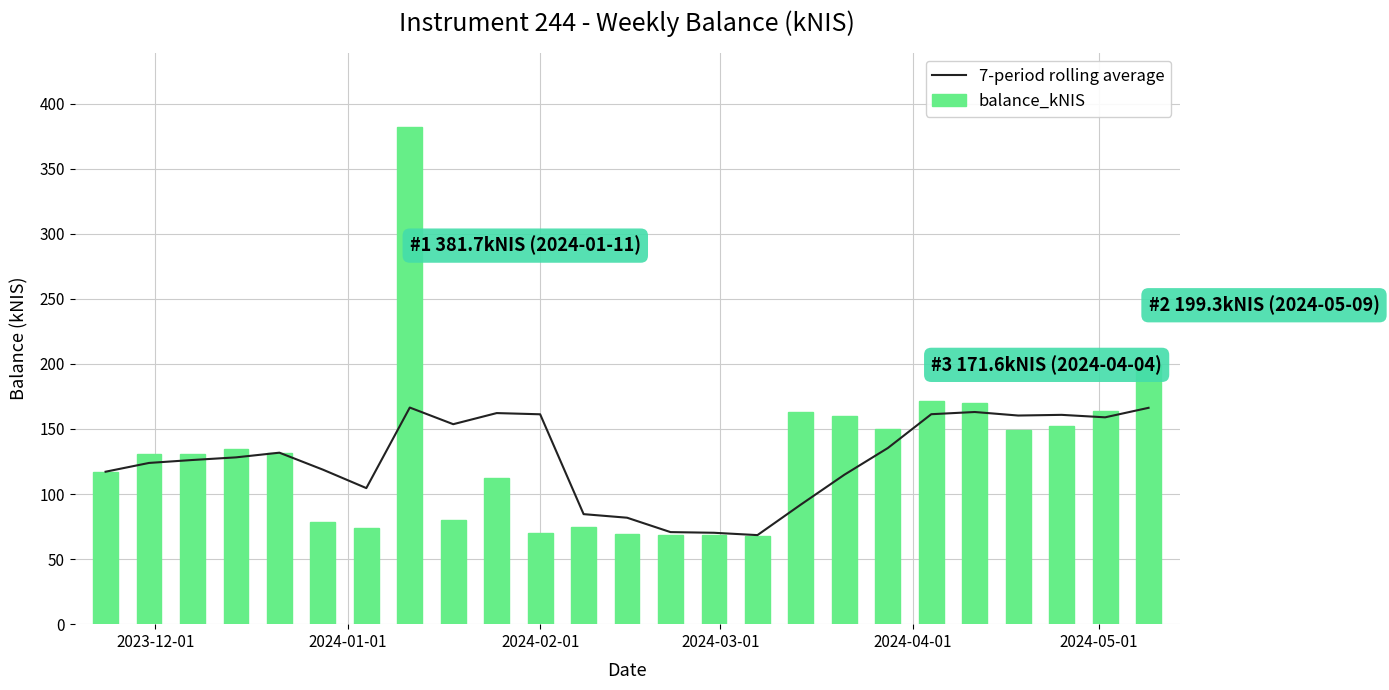

What are all the series names shown in the legend?

7-period rolling average, balance_kNIS